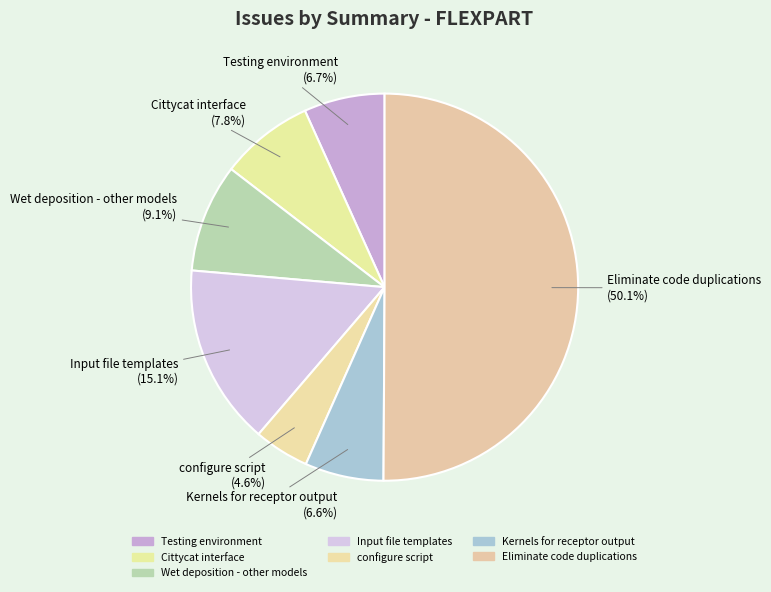

Is it true that Testing environment is 1% of the pie?

False